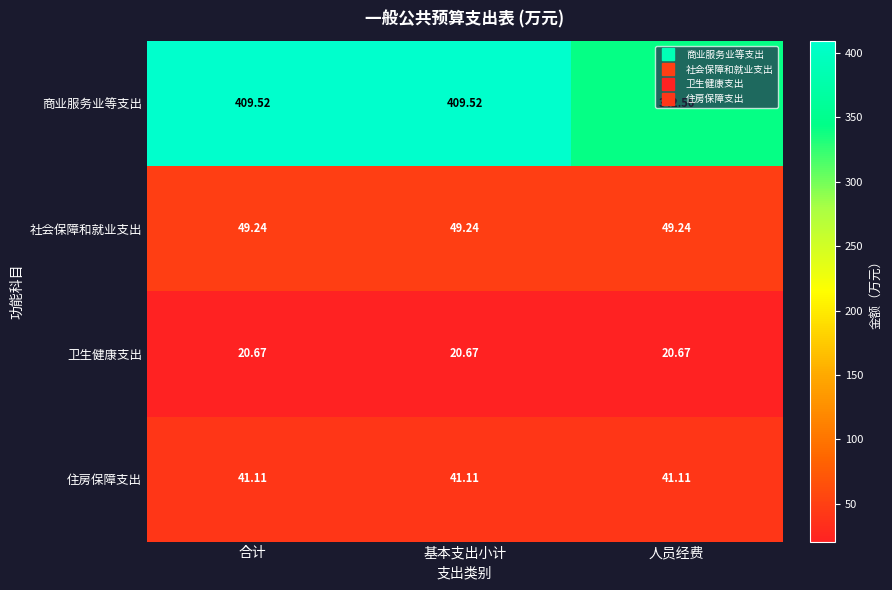

Rank the series by their maximum value, from highest to lowest.

商业服务业等支出, 社会保障和就业支出, 住房保障支出, 卫生健康支出